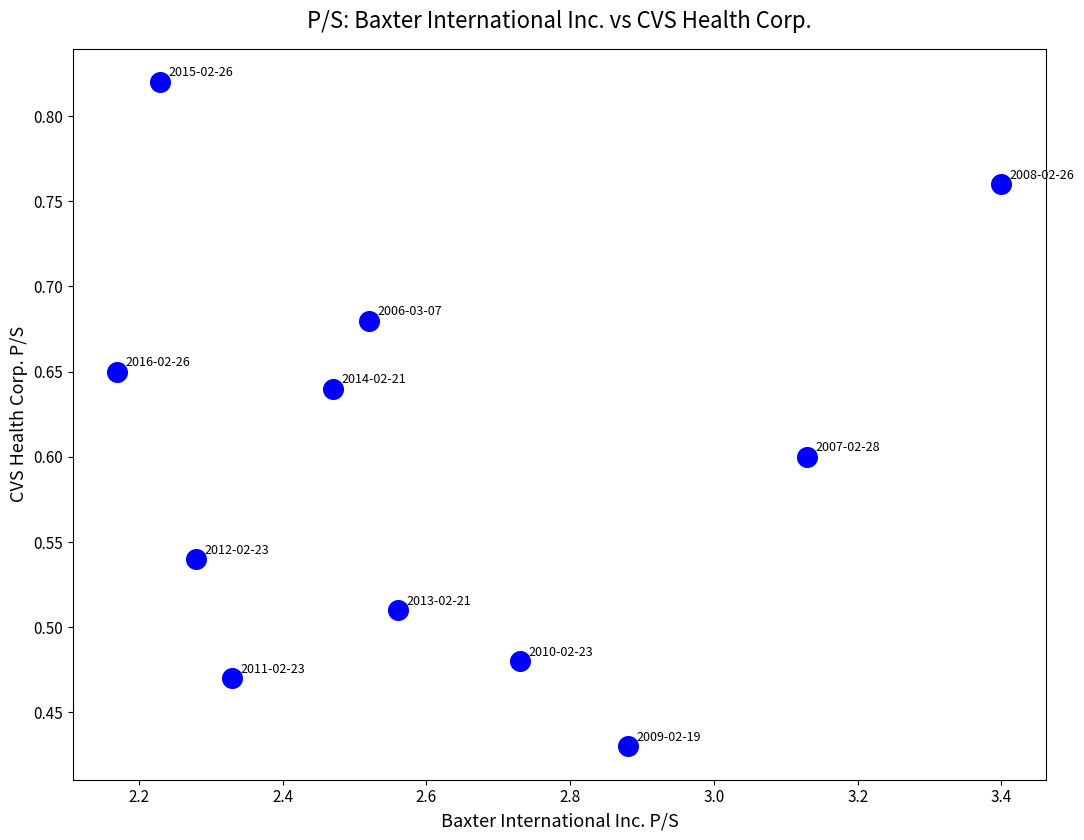

What is the range of X values (max minus min)?

1.2